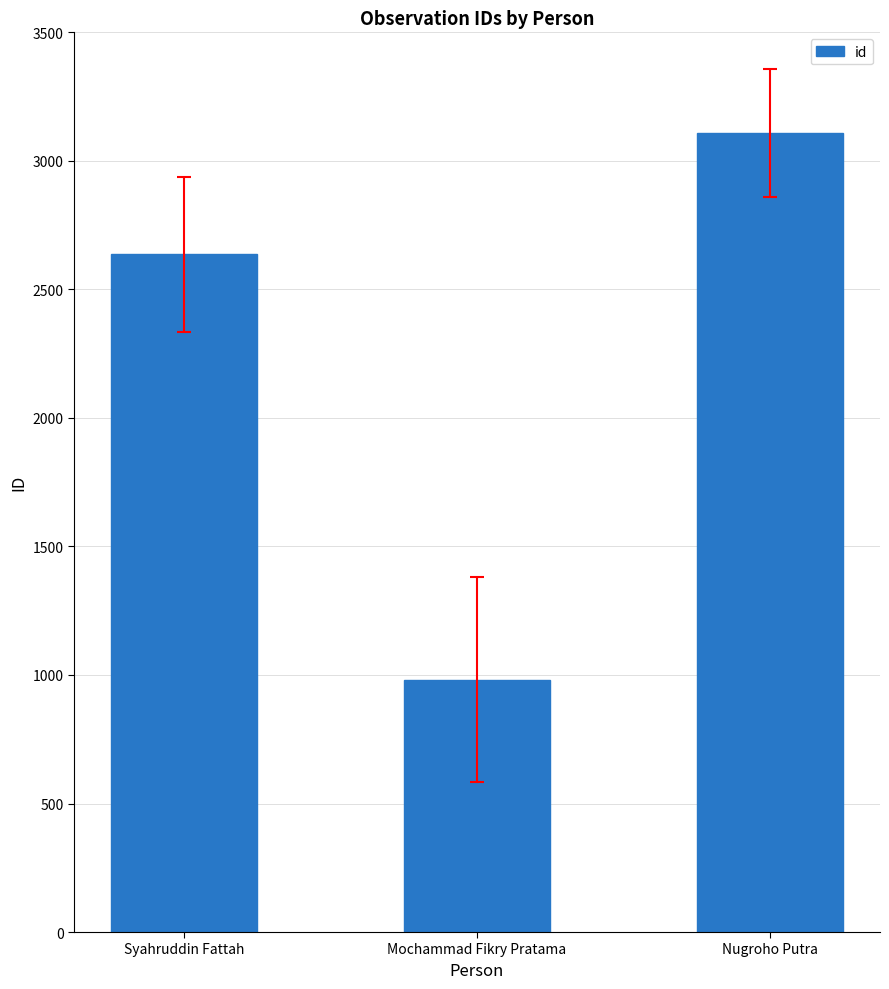

Where is the data nearest to the value 2045?

Syahruddin Fattah